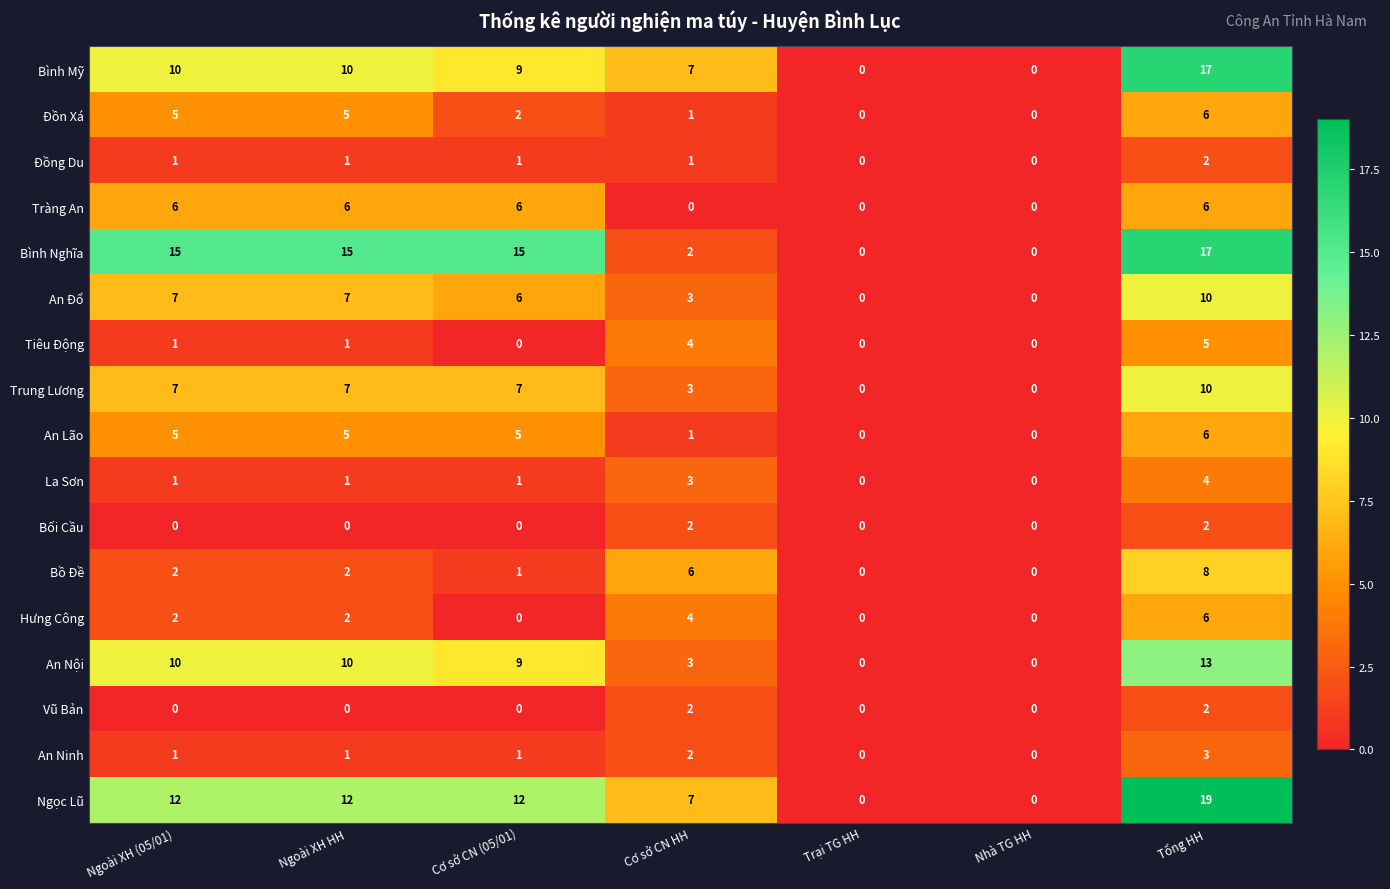

How many data points in Hưng Công are less than 2?

3